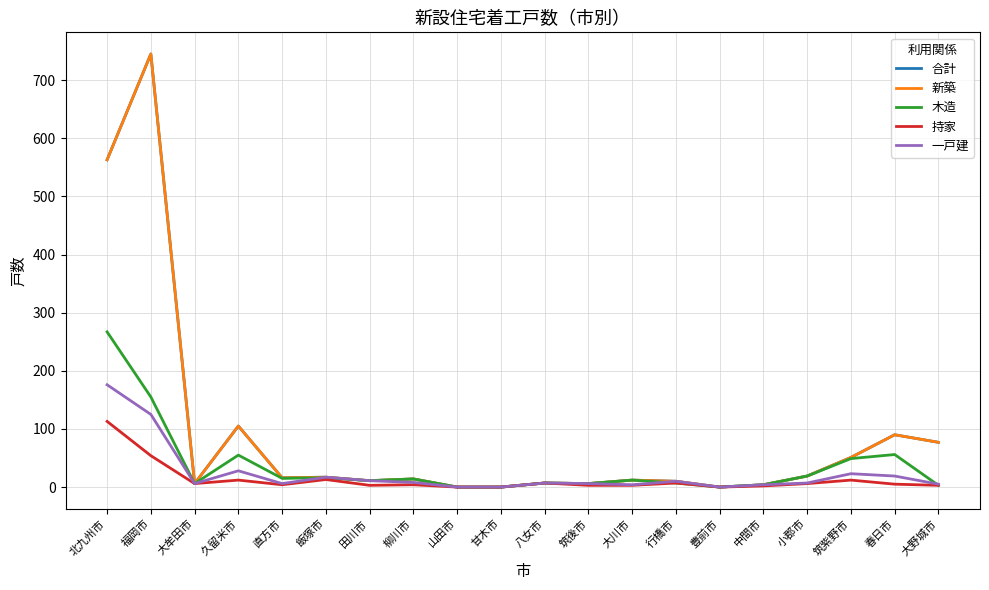

Which label corresponds to the largest value in the chart?

福岡市